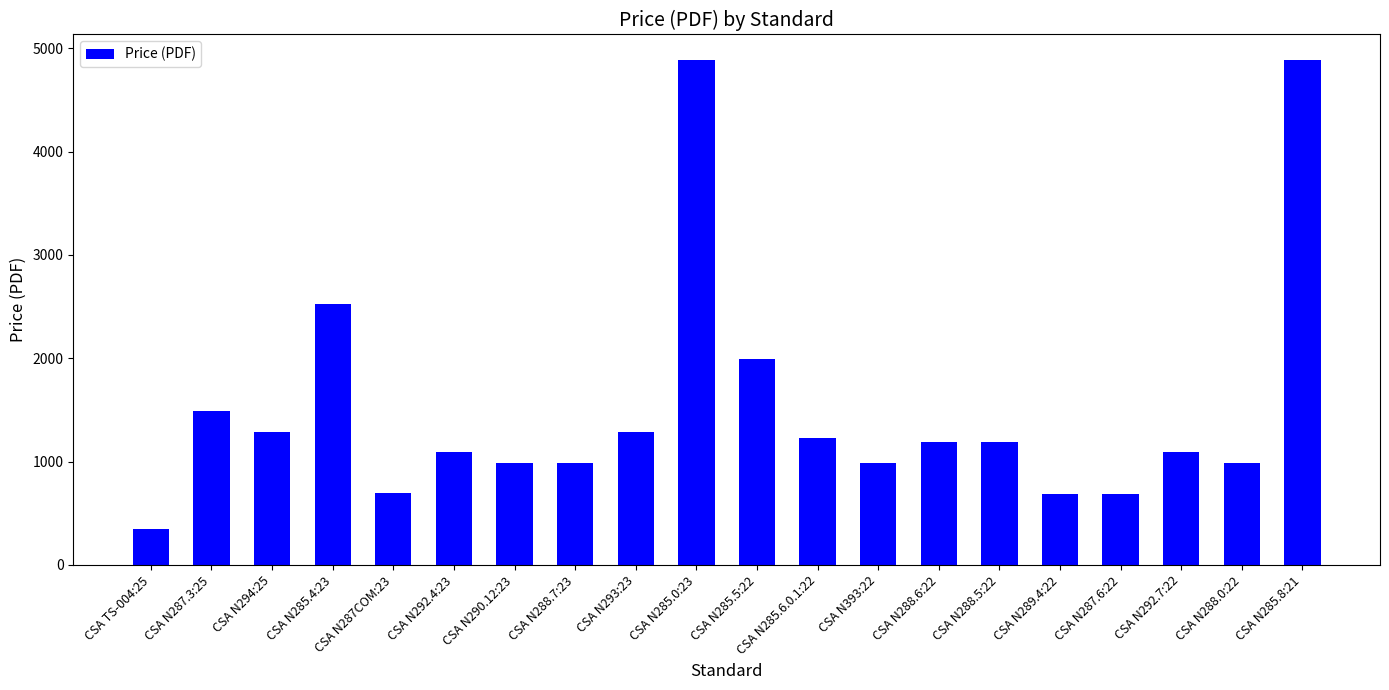

What is the sum of all values?

30545